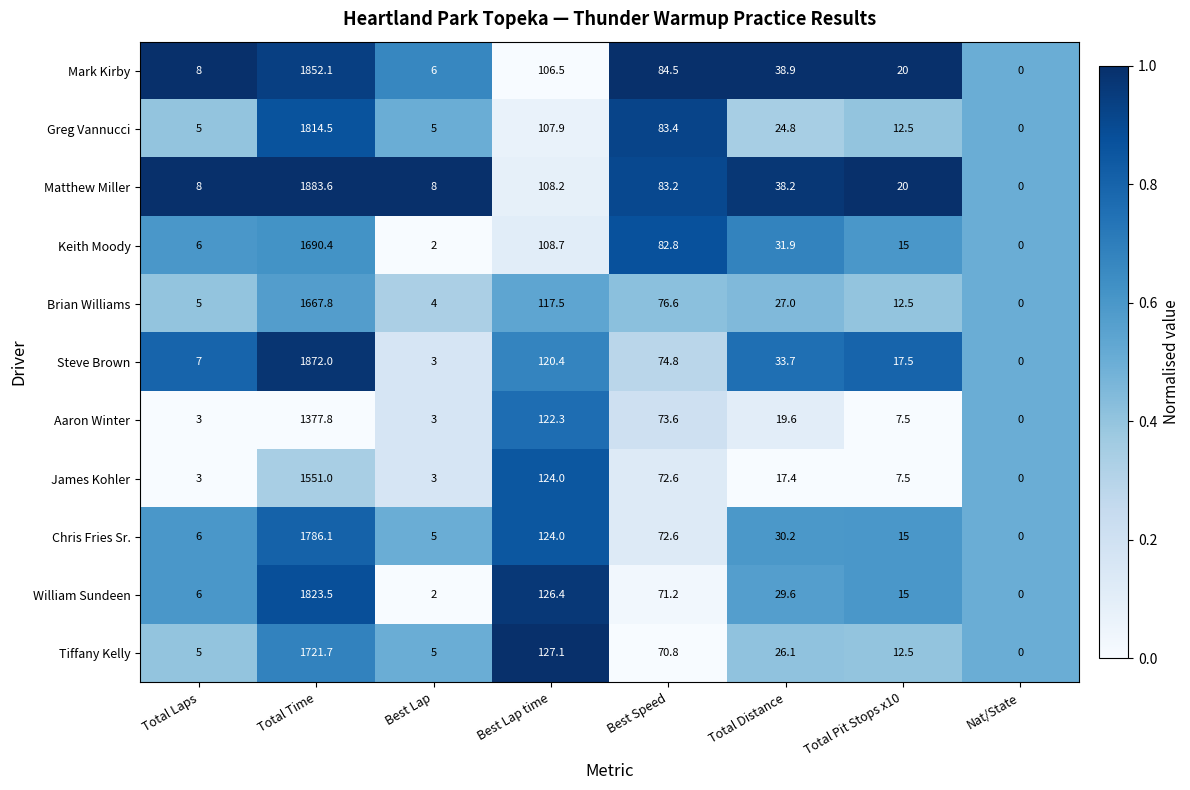

What is the total value across all series at Total Time?

19040.5